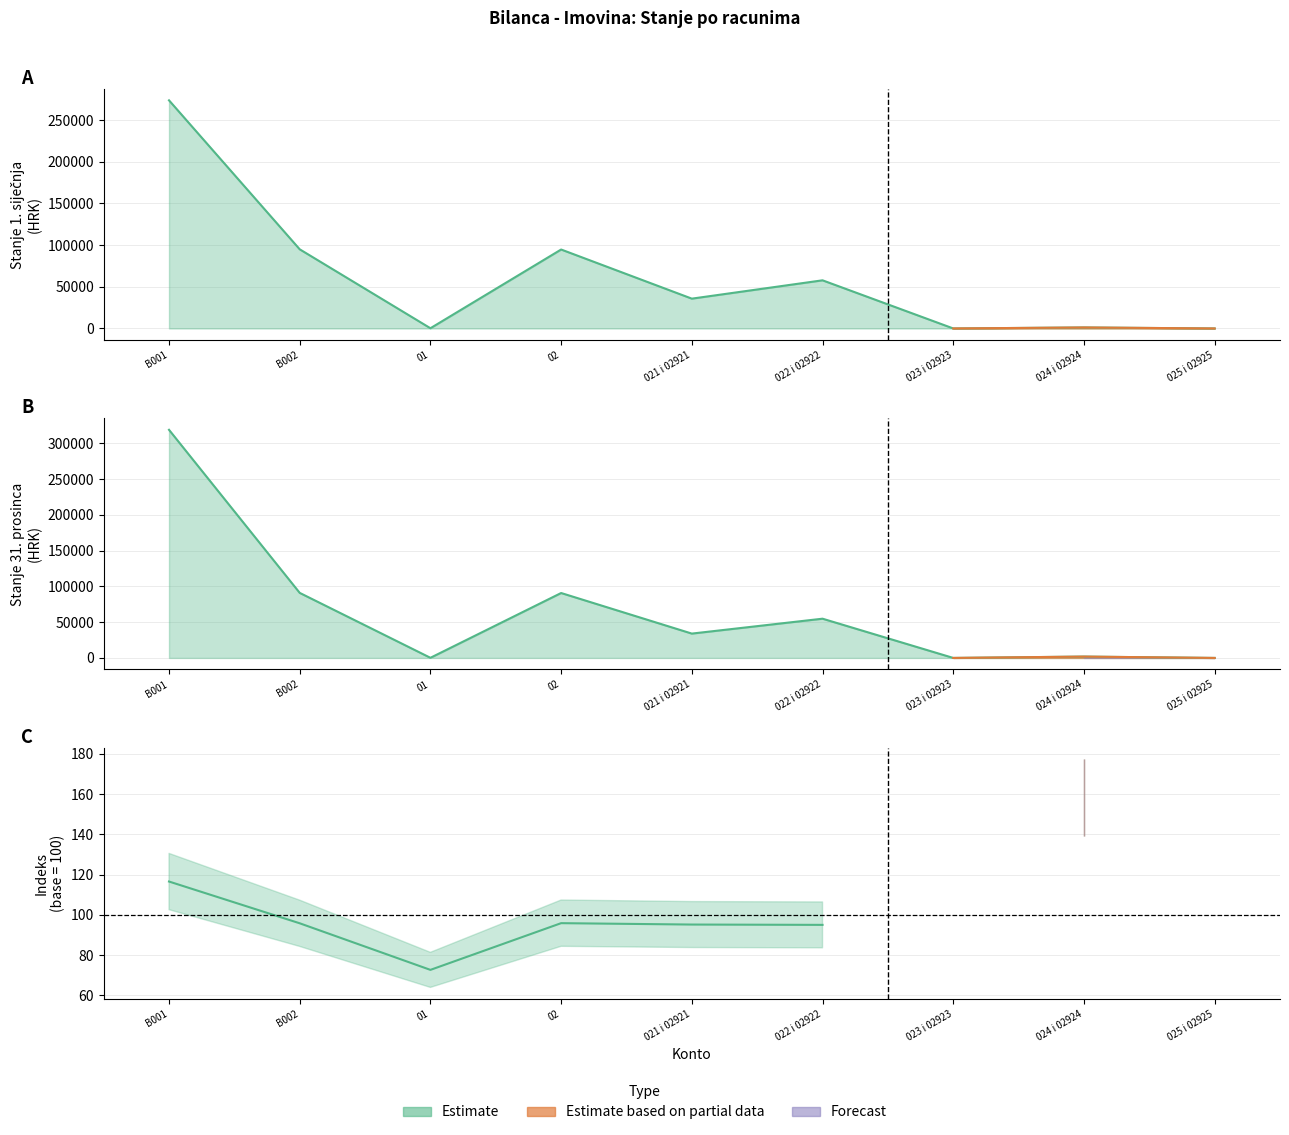

True or false: Stanje 1. sijecnja has more than 0 interior local peaks.

True